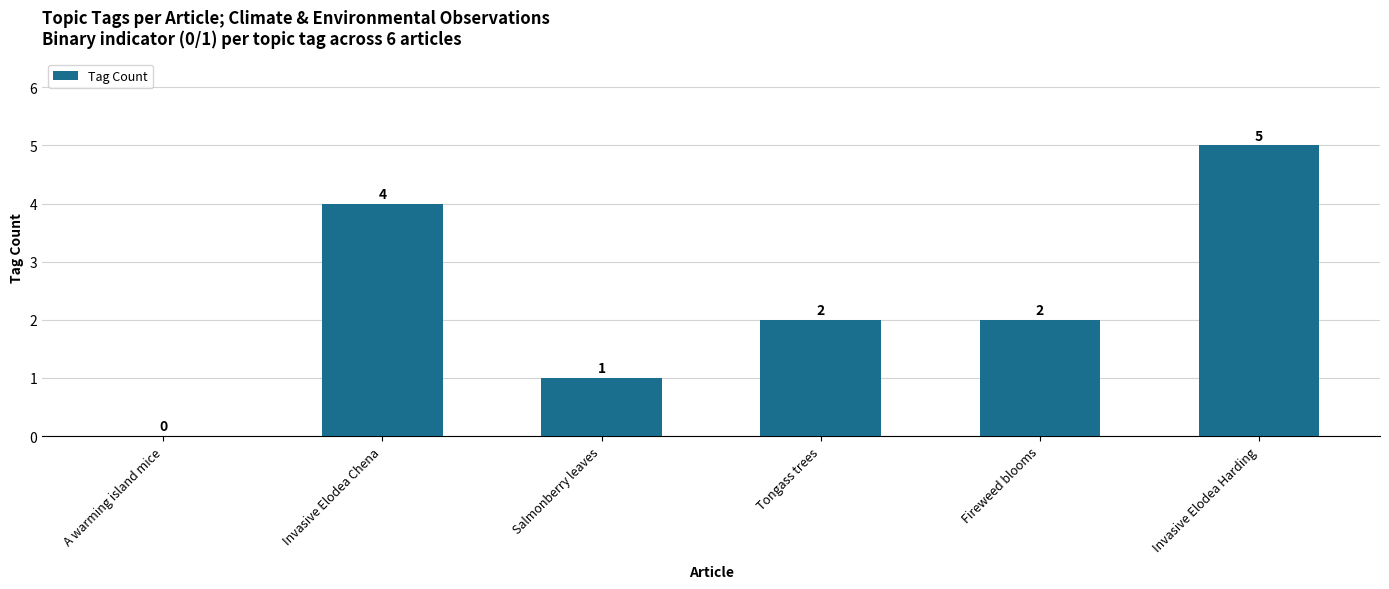

What is the sum of all values?

14